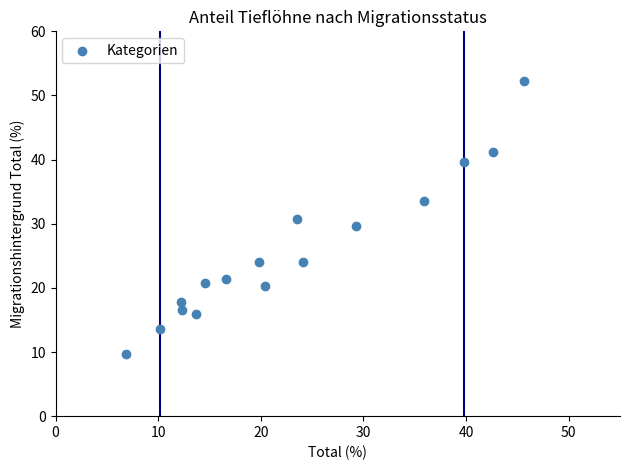

What is the range of X values (max minus min)?

38.7